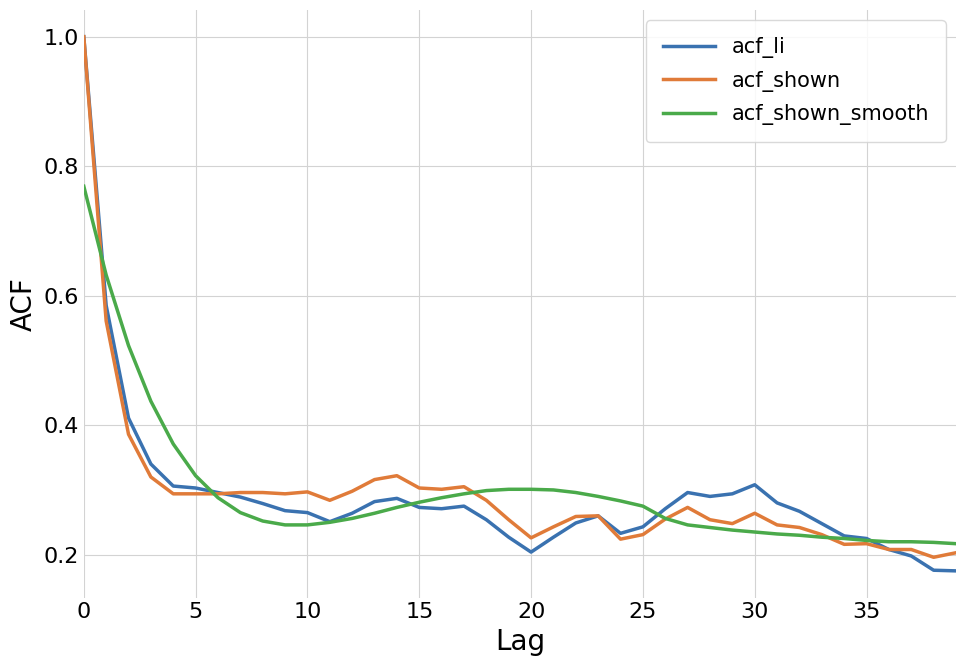

What are all the series names shown in the legend?

acf_li, acf_shown, acf_shown_smooth